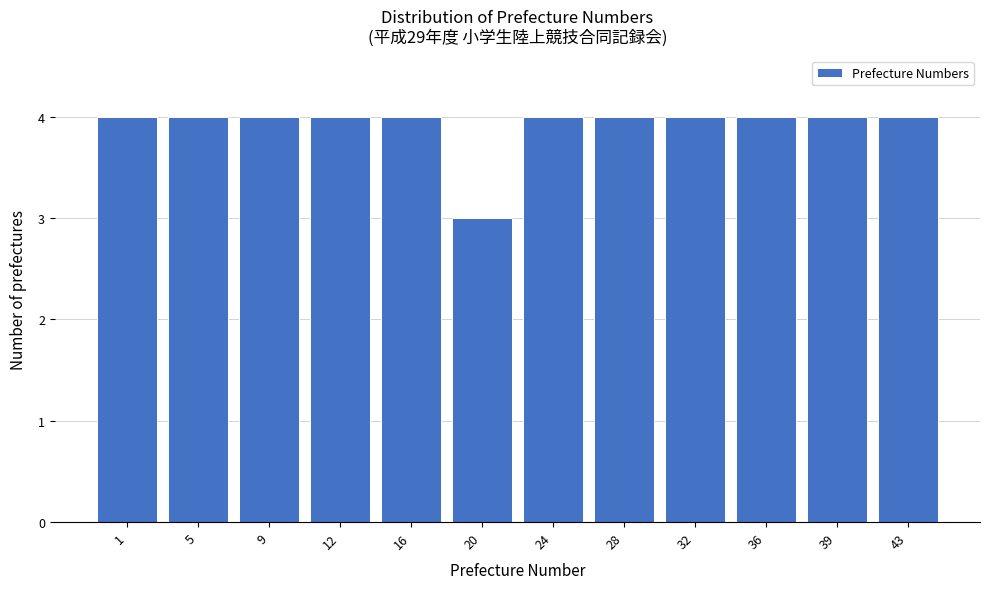

Reading left to right, transcribe all the data shown in this chart.

1=4	5=4	9=4	12=4	16=4	20=3	24=4	28=4	32=4	36=4	39=4	43=4